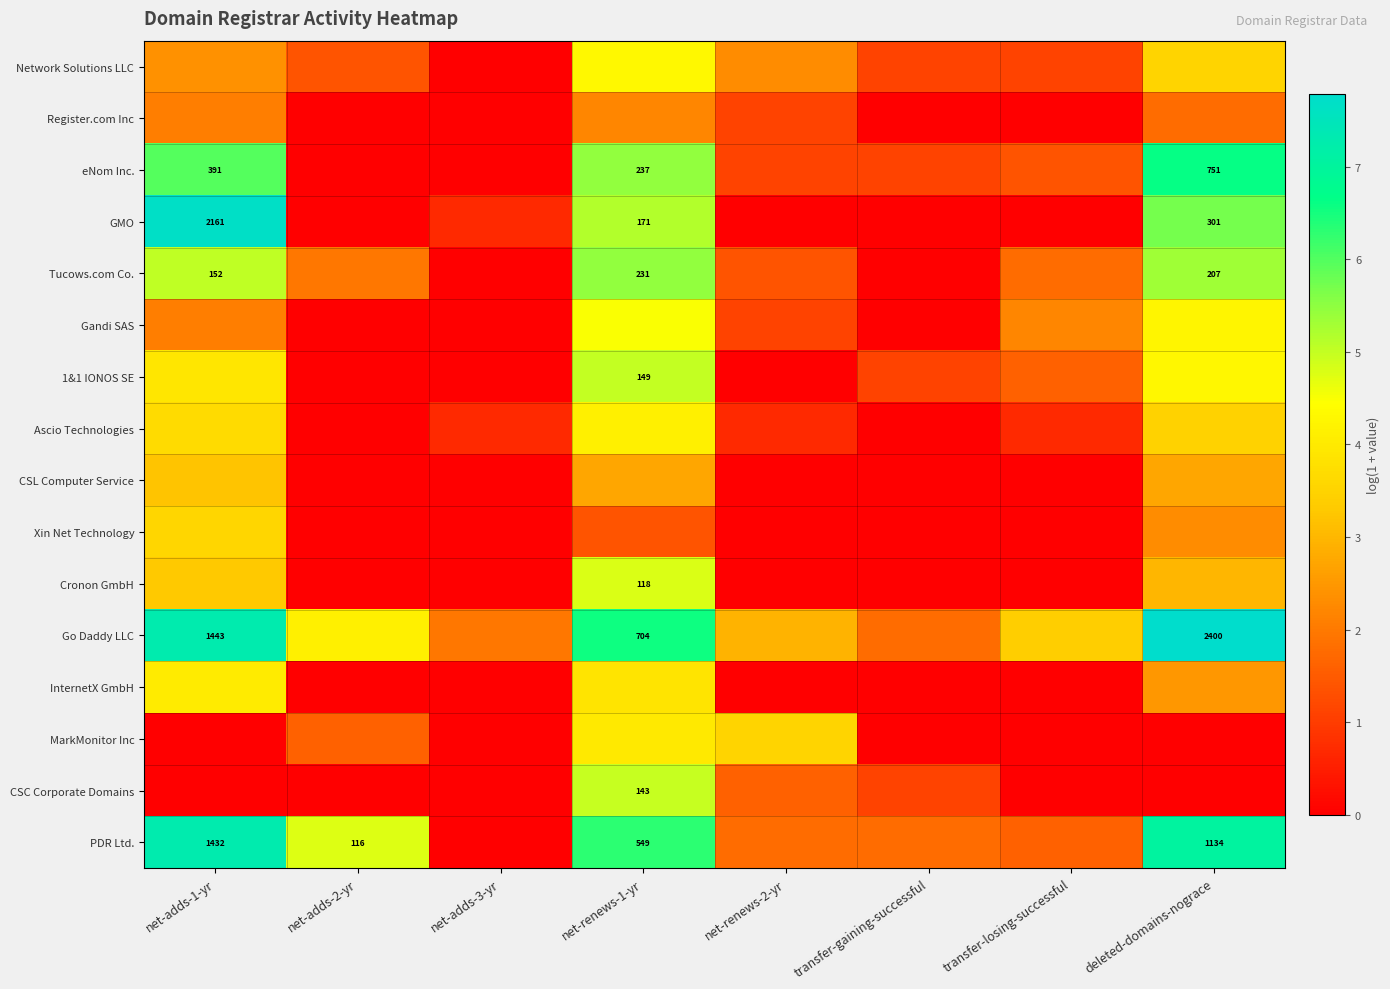

Which series changed the most between net-adds-1-yr and net-adds-2-yr?

GMO